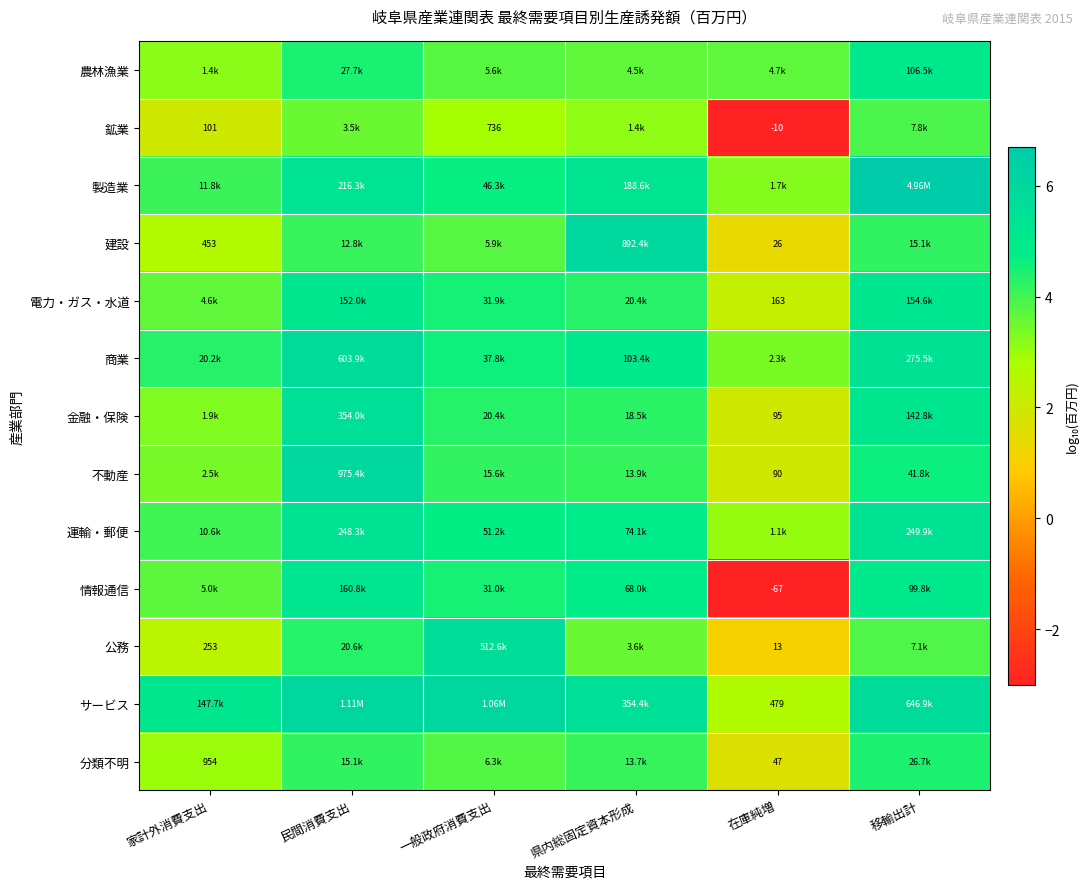

At how many categories does at least one series exceed 4?

5